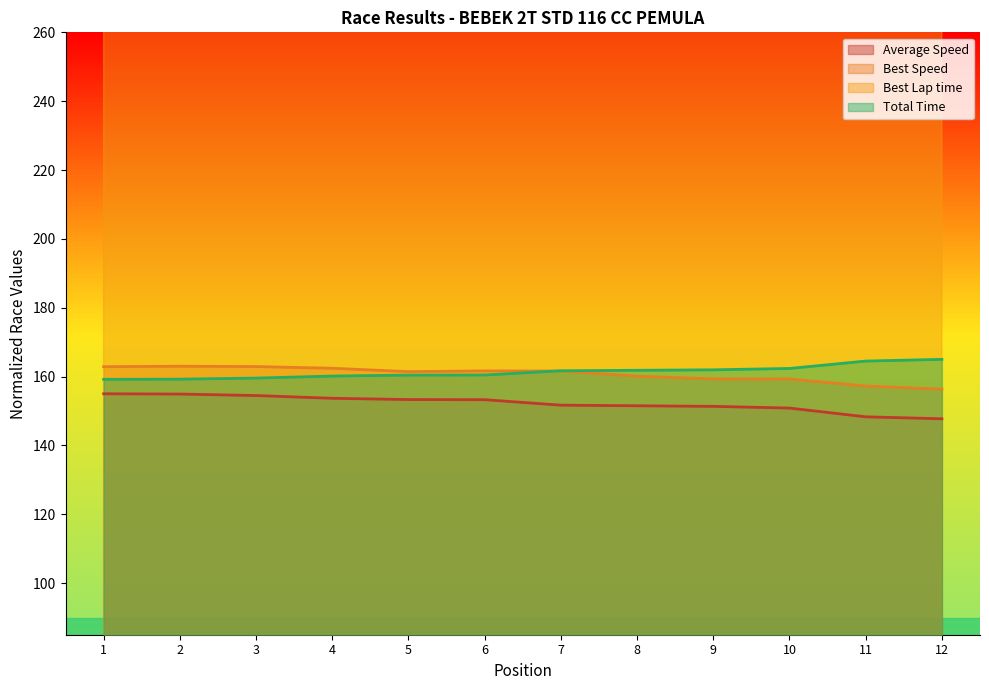

Is the value of Best Speed at 7 greater than the value of Average Speed at 4?

Yes